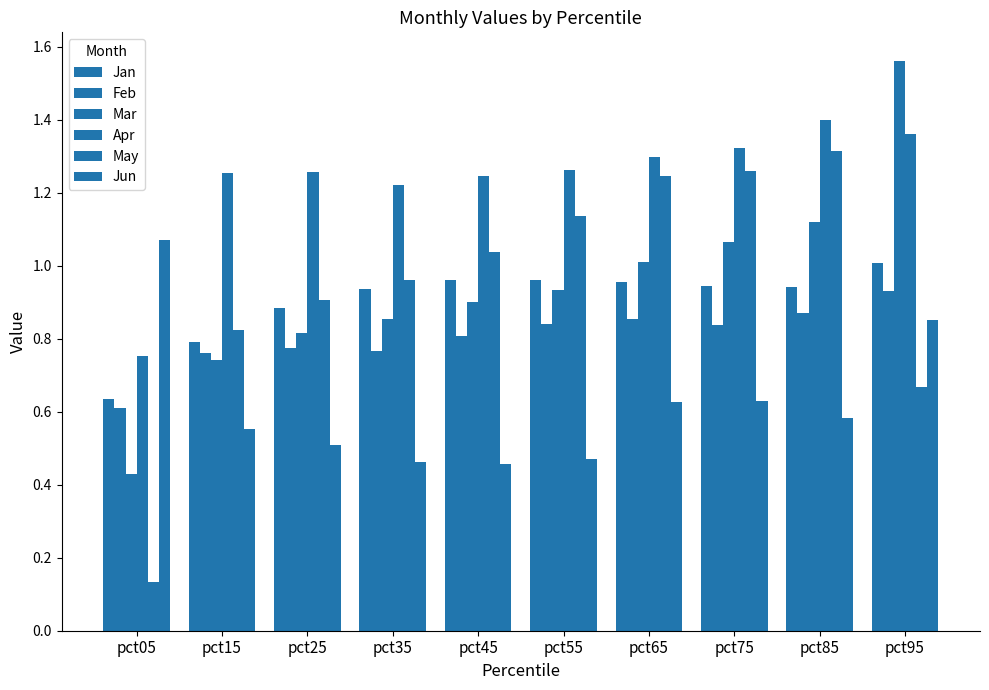

Reading left to right, transcribe all the data shown in this chart.

Jan: pct05=0.6	pct15=0.8	pct25=0.9	pct35=0.9	pct45=1.0	pct55=1.0	pct65=1.0	pct75=0.9	pct85=0.9	pct95=1.0
Feb: pct05=0.6	pct15=0.8	pct25=0.8	pct35=0.8	pct45=0.8	pct55=0.8	pct65=0.9	pct75=0.8	pct85=0.9	pct95=0.9
Mar: pct05=0.4	pct15=0.7	pct25=0.8	pct35=0.9	pct45=0.9	pct55=0.9	pct65=1.0	pct75=1.1	pct85=1.1	pct95=1.6
Apr: pct05=0.8	pct15=1.3	pct25=1.3	pct35=1.2	pct45=1.2	pct55=1.3	pct65=1.3	pct75=1.3	pct85=1.4	pct95=1.4
May: pct05=0.1	pct15=0.8	pct25=0.9	pct35=1.0	pct45=1.0	pct55=1.1	pct65=1.2	pct75=1.3	pct85=1.3	pct95=0.7
Jun: pct05=1.1	pct15=0.6	pct25=0.5	pct35=0.5	pct45=0.5	pct55=0.5	pct65=0.6	pct75=0.6	pct85=0.6	pct95=0.9